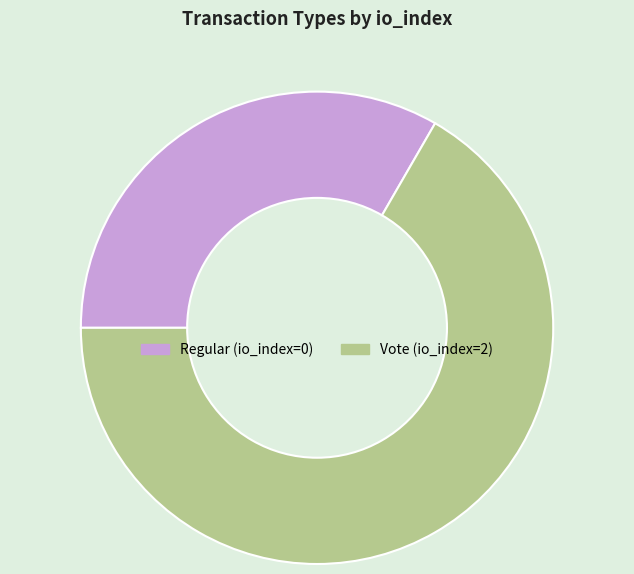

True or false: Vote accounts for 99% of the total.

False